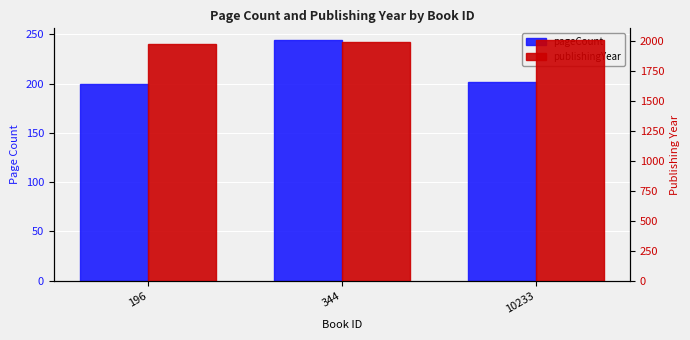

What is the difference between the maximum and minimum values in the publishingYear series?

27